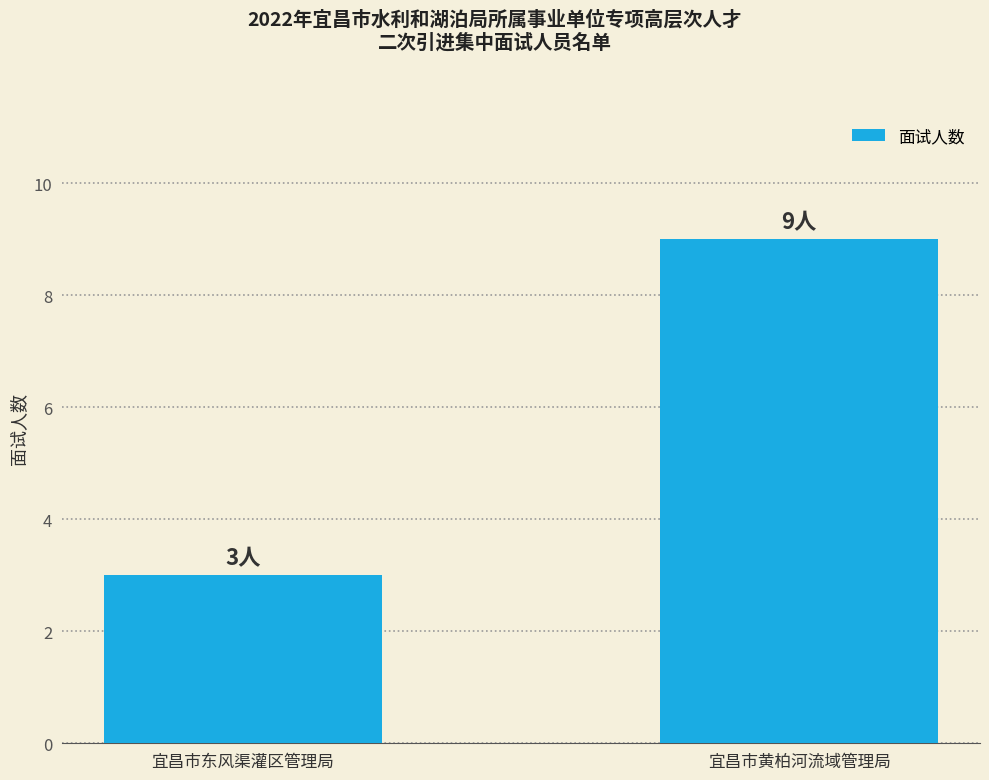

Is it true that the value at 宜昌市东风渠灌区管理局 is 4?

False